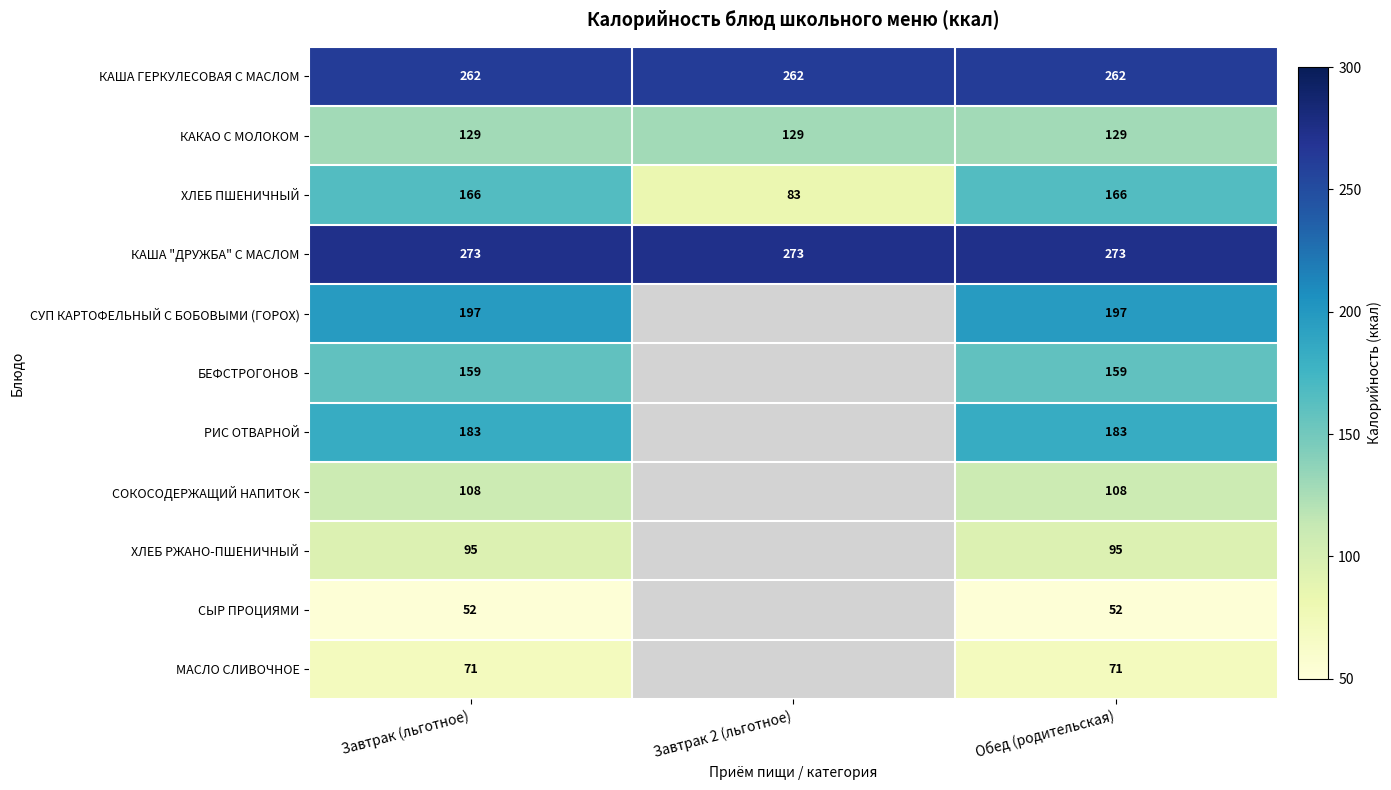

Is the value of РИС ОТВАРНОЙ at Завтрак (льготное) greater than the value of СУП КАРТОФЕЛЬНЫЙ С БОБОВЫМИ (ГОРОХ) at Завтрак (льготное)?

No